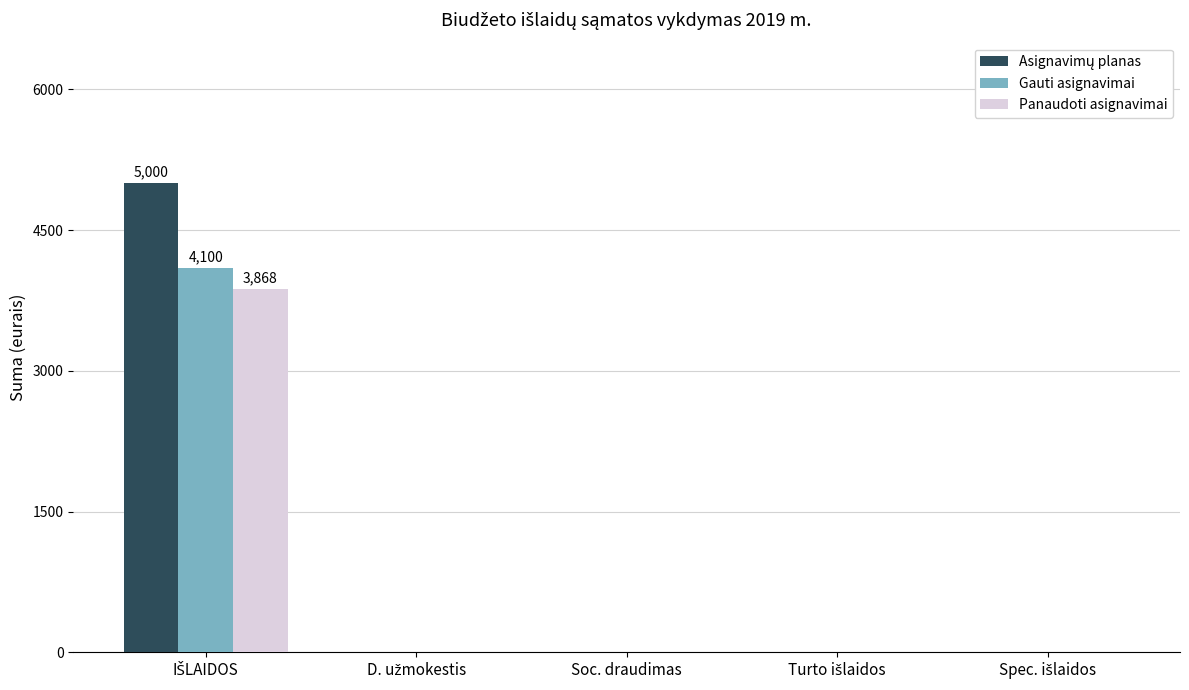

What is the sum of all Panaudoti asignavimai values?

3868.4